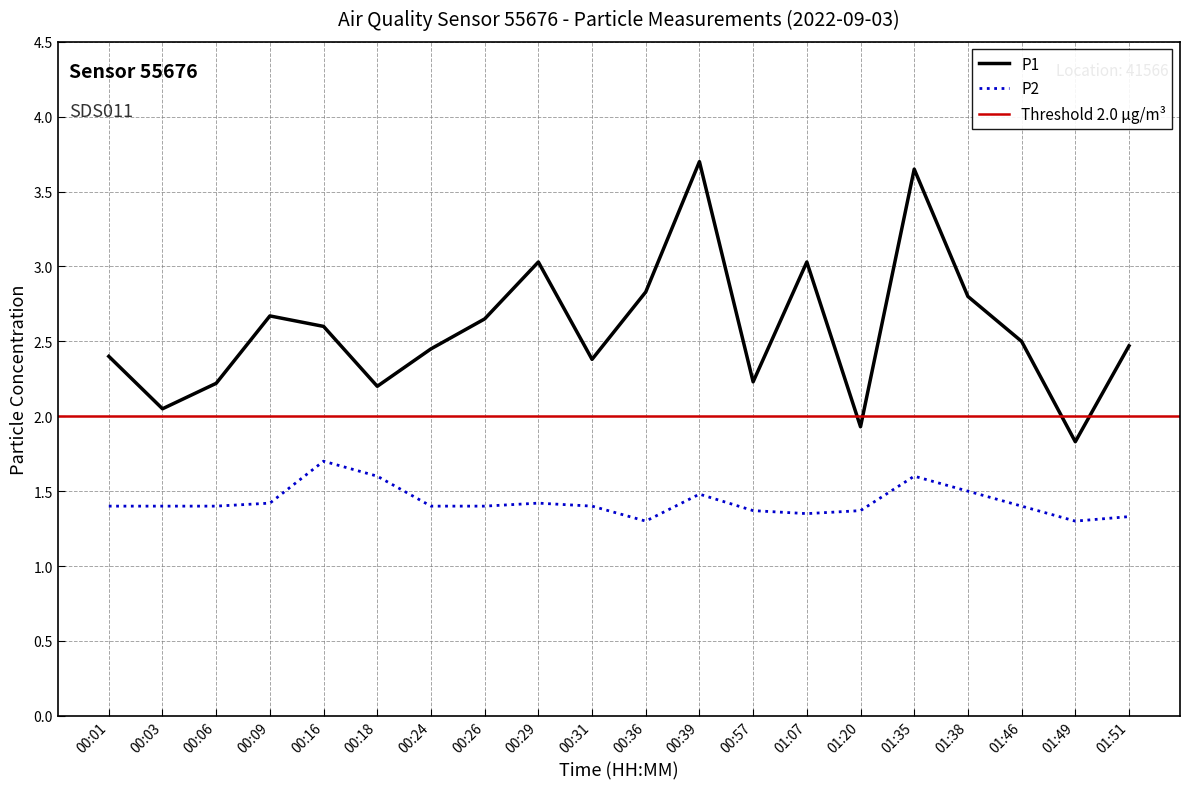

What is the label of the 11th point from the right?

00:31